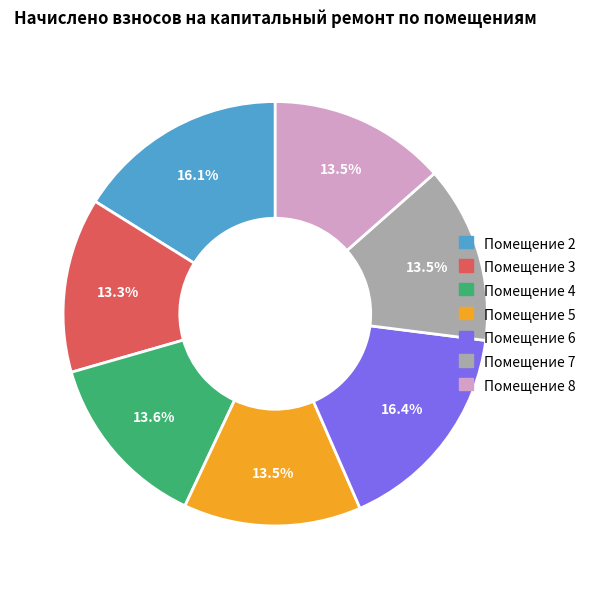

Does any single category account for the majority?

No